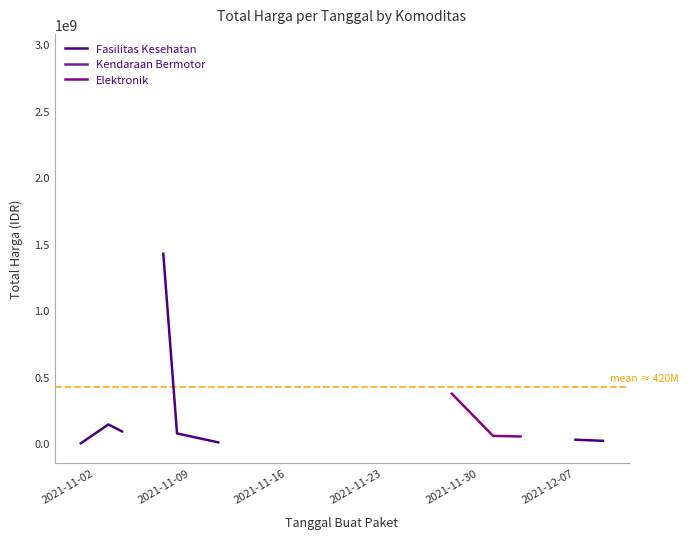

True or false: Elektronik has more than 2 interior local peaks.

False